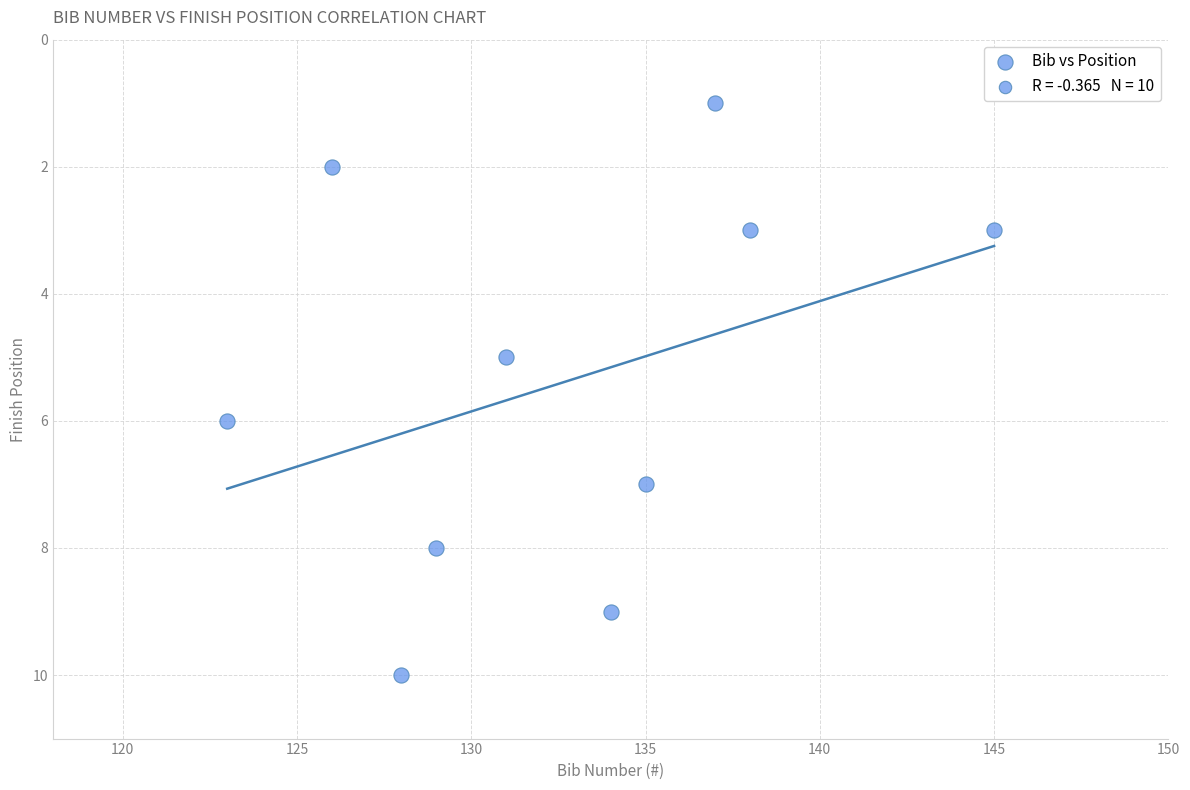

What is the range of X values (max minus min)?

22